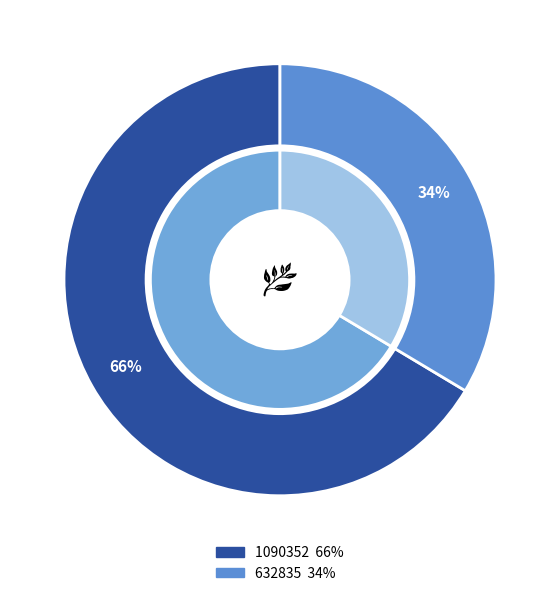

How many slices are in this pie chart?

2